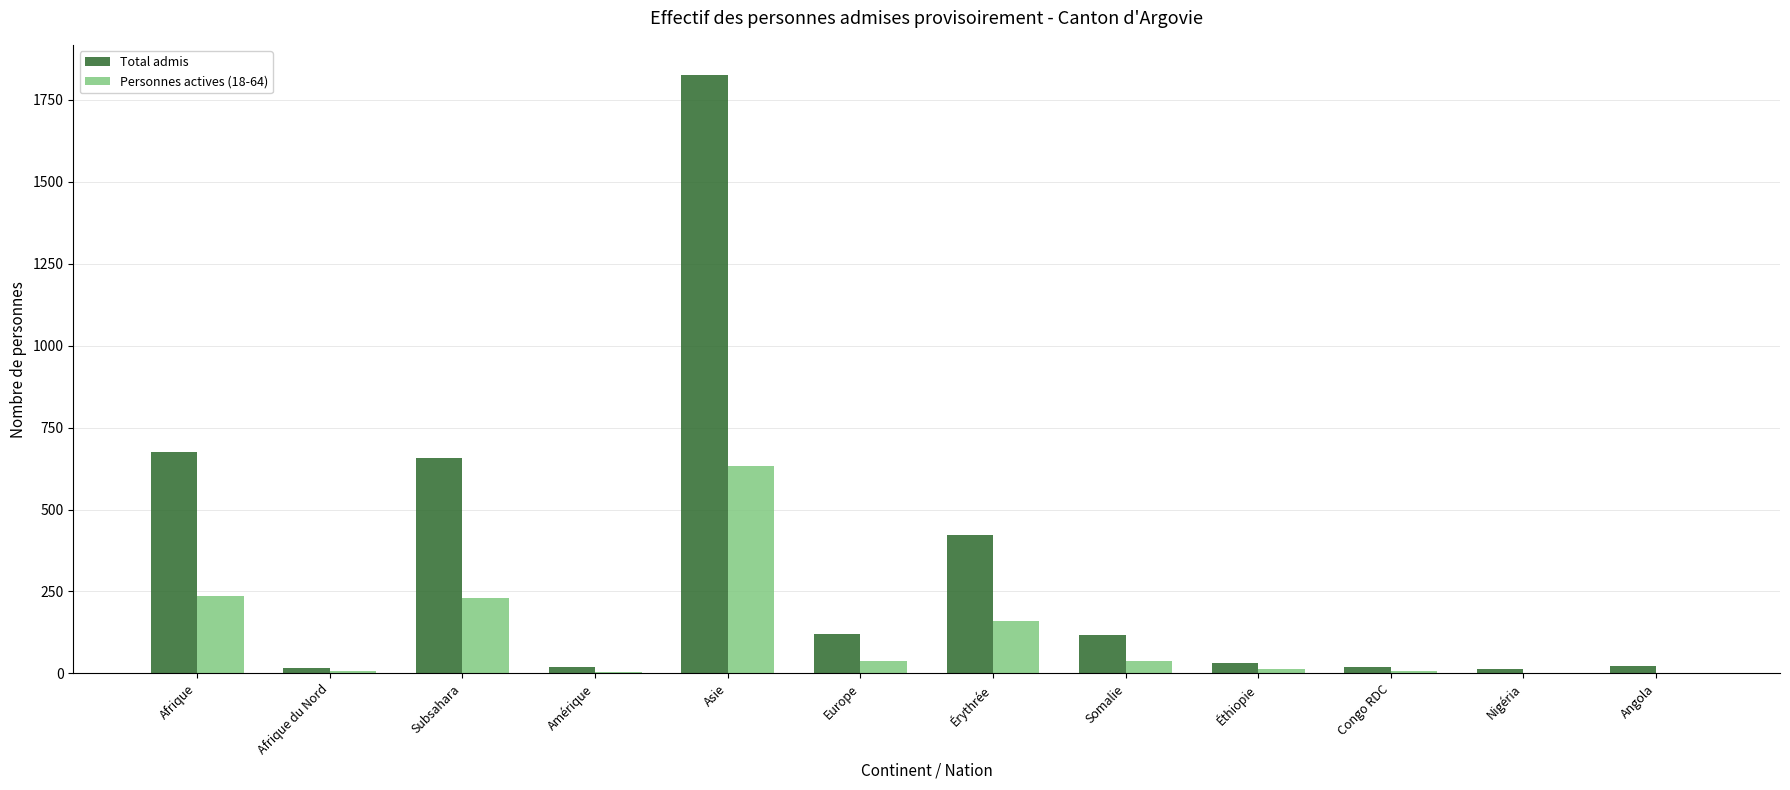

Where does the Total admis series first go above 116?

Afrique